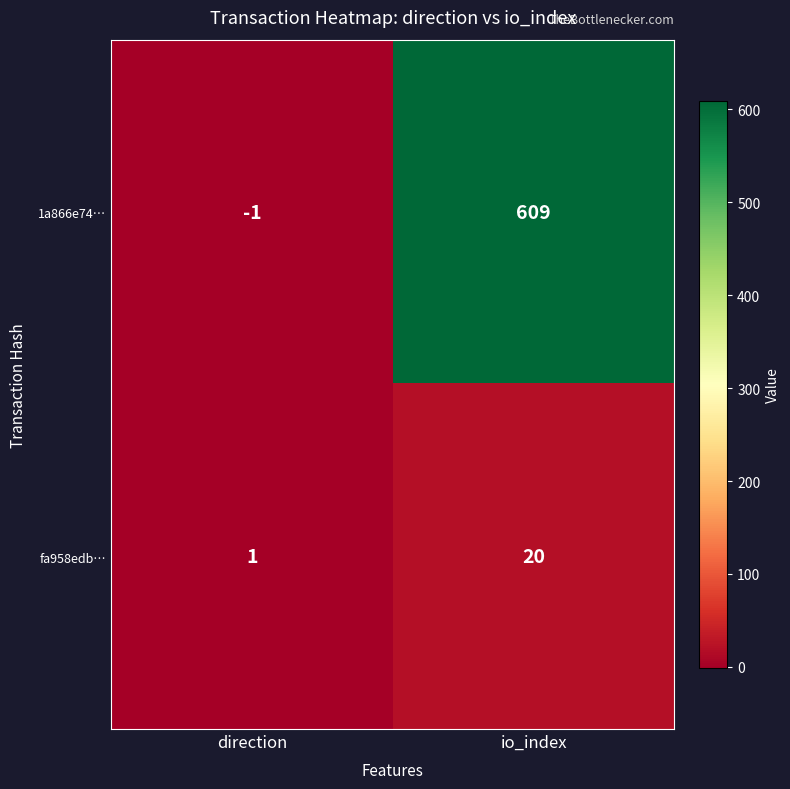

List the series in order of their overall mean, highest first.

1a866e74…, fa958edb…